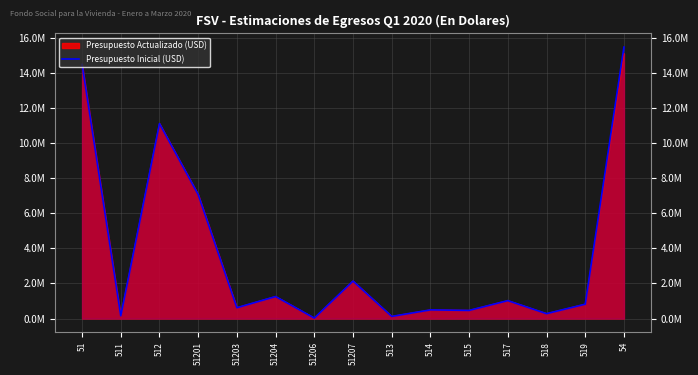

How many lines are shown in the chart?

1